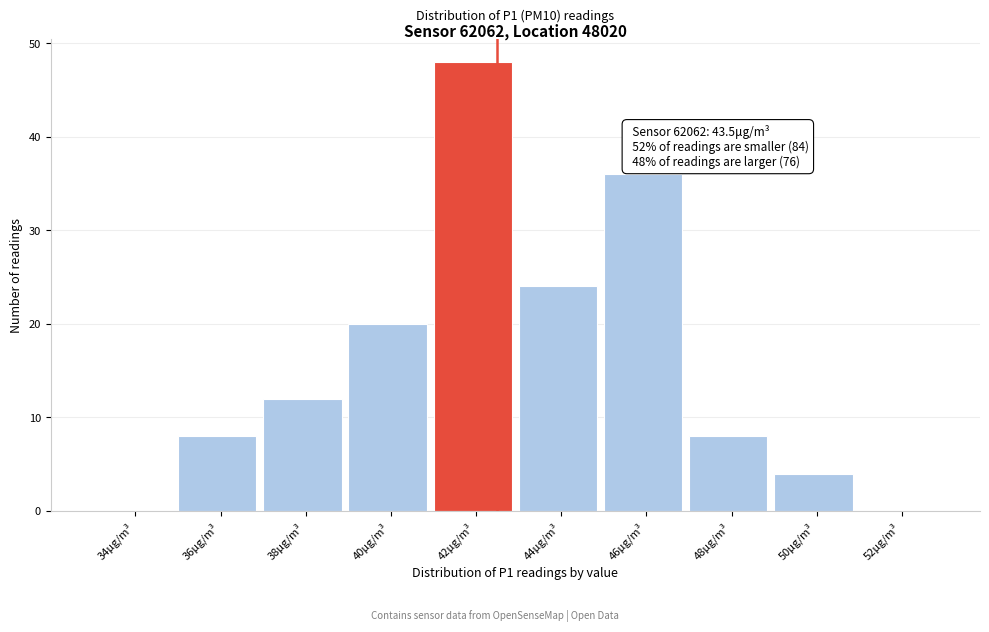

Reading left to right, transcribe all the data shown in this chart.

34μg/m³=0	36μg/m³=8	38μg/m³=12	40μg/m³=20	42μg/m³=48	44μg/m³=24	46μg/m³=36	48μg/m³=8	50μg/m³=4	52μg/m³=0